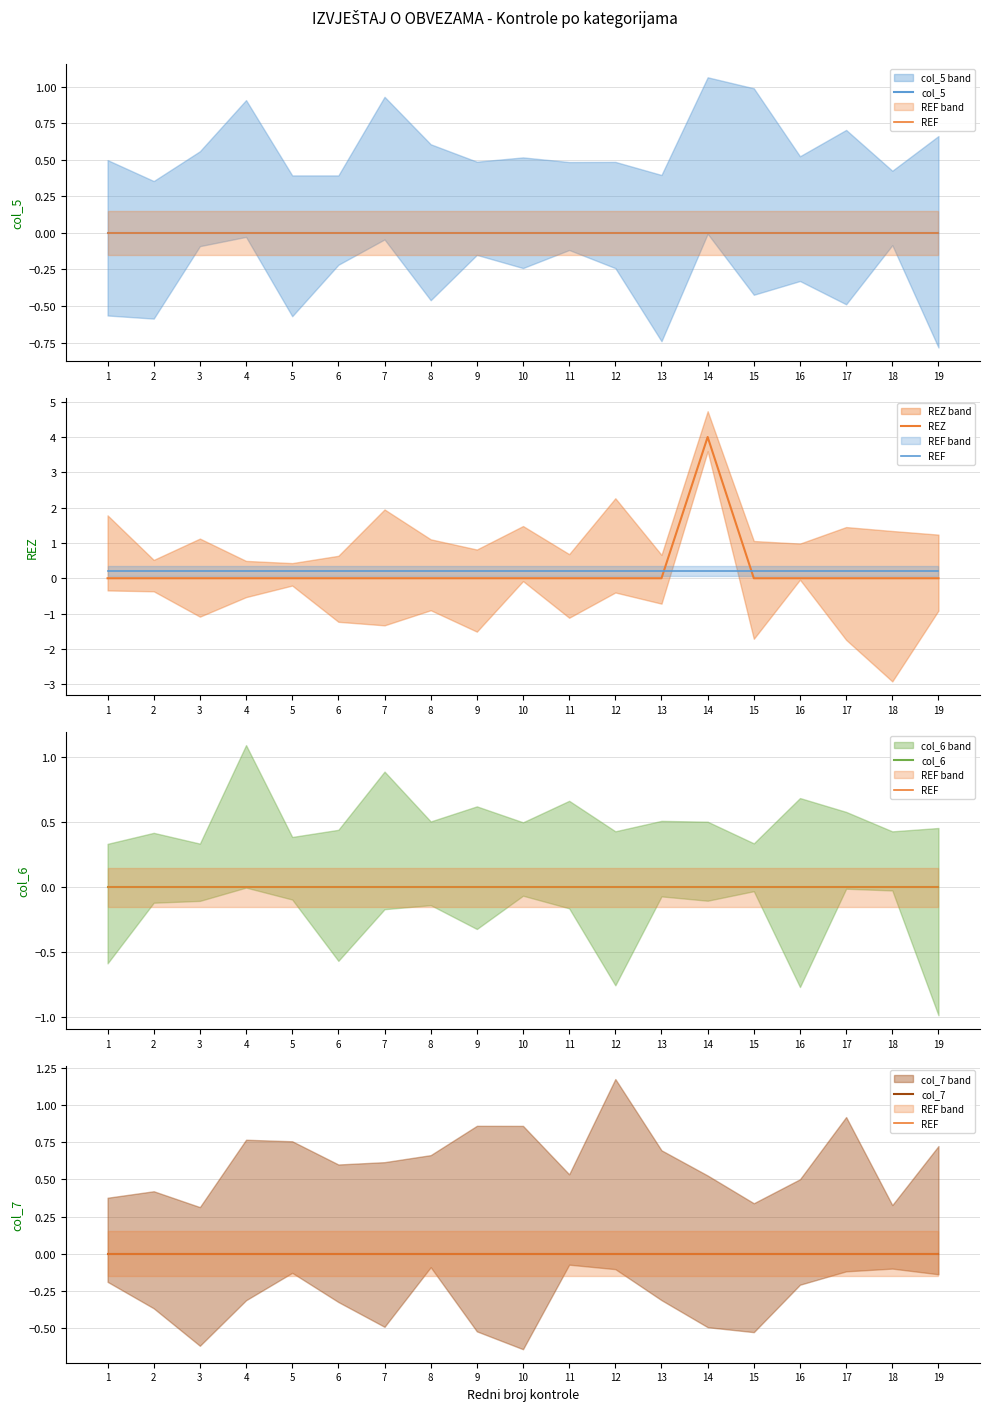

Between 5 and 15, which is larger?

5